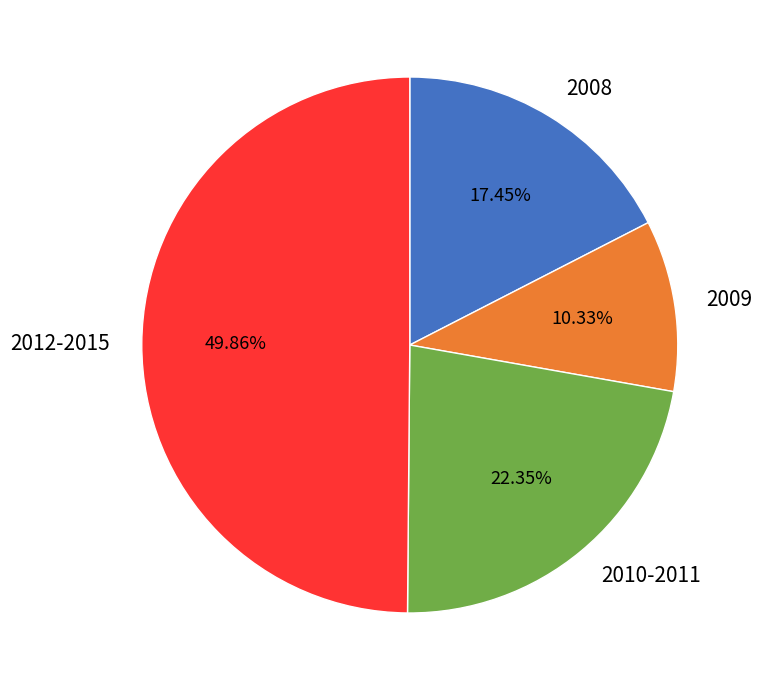

Does 2010-2011 account for over 50% of the chart?

No